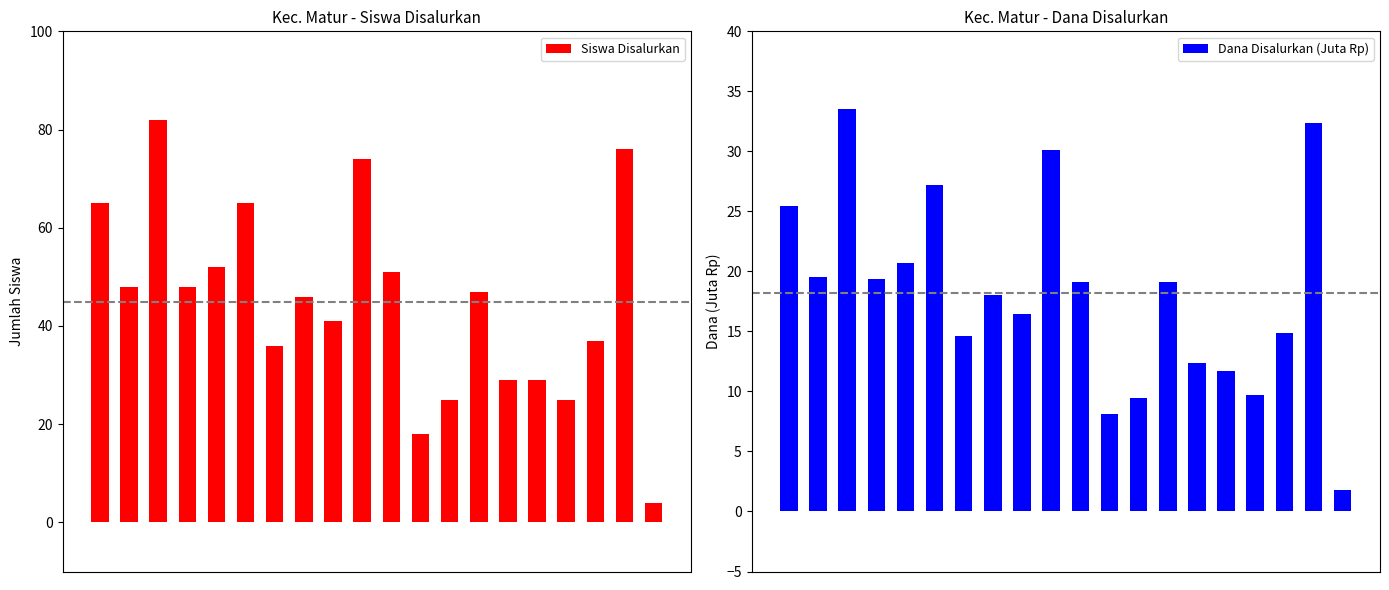

Reading left to right, list all the values displayed in this chart.

Siswa Disalurkan: 65.0	48.0	82.0	48.0	52.0	65.0	36.0	46.0	41.0	74.0	51.0	18.0	25.0	47.0	29.0	29.0	25.0	37.0	76.0	4.0
Dana Disalurkan (Juta Rp): 25.4	19.6	33.5	19.4	20.7	27.2	14.6	18.0	16.4	30.1	19.1	8.1	9.4	19.1	12.4	11.7	9.7	14.8	32.4	1.8